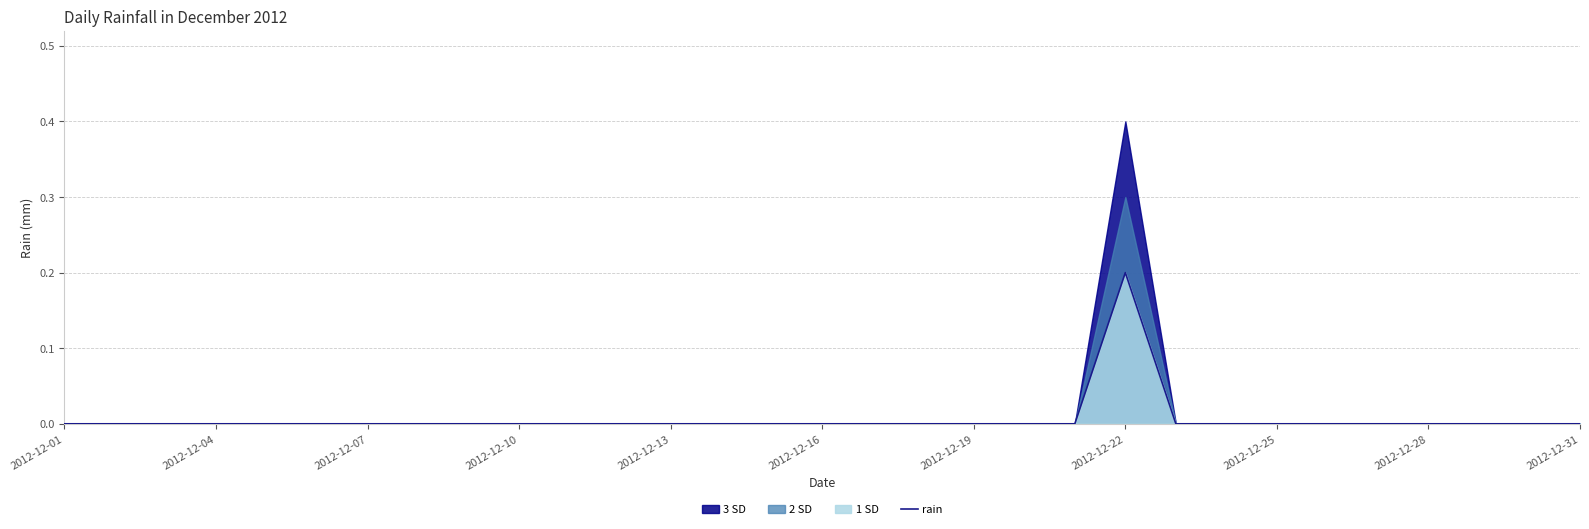

The value of rain at 2012-12-25 is 0.1. True or false?

False